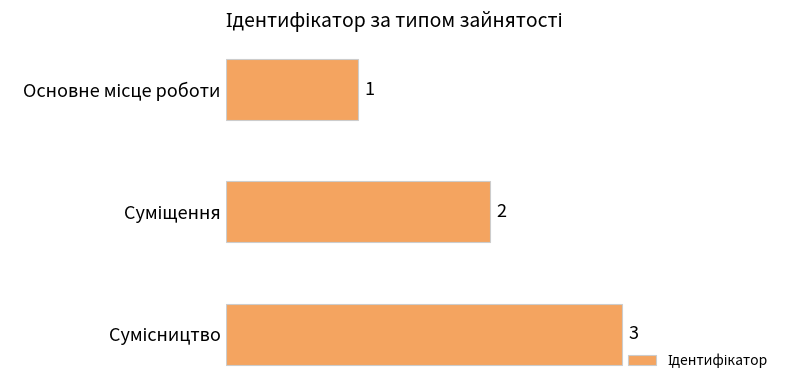

What is the maximum value shown in the chart?

3